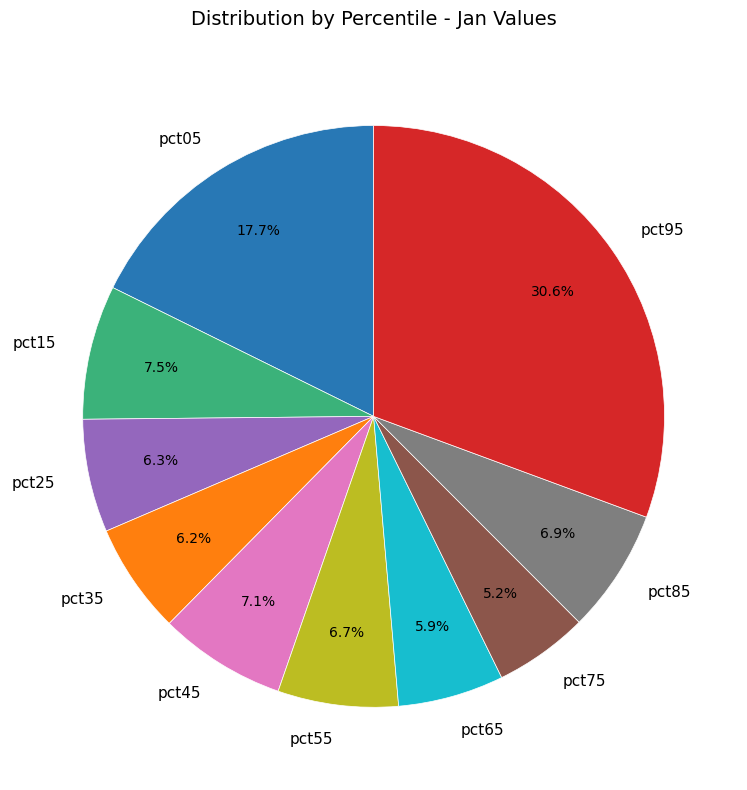

Between pct45 and pct65, which is larger?

pct45